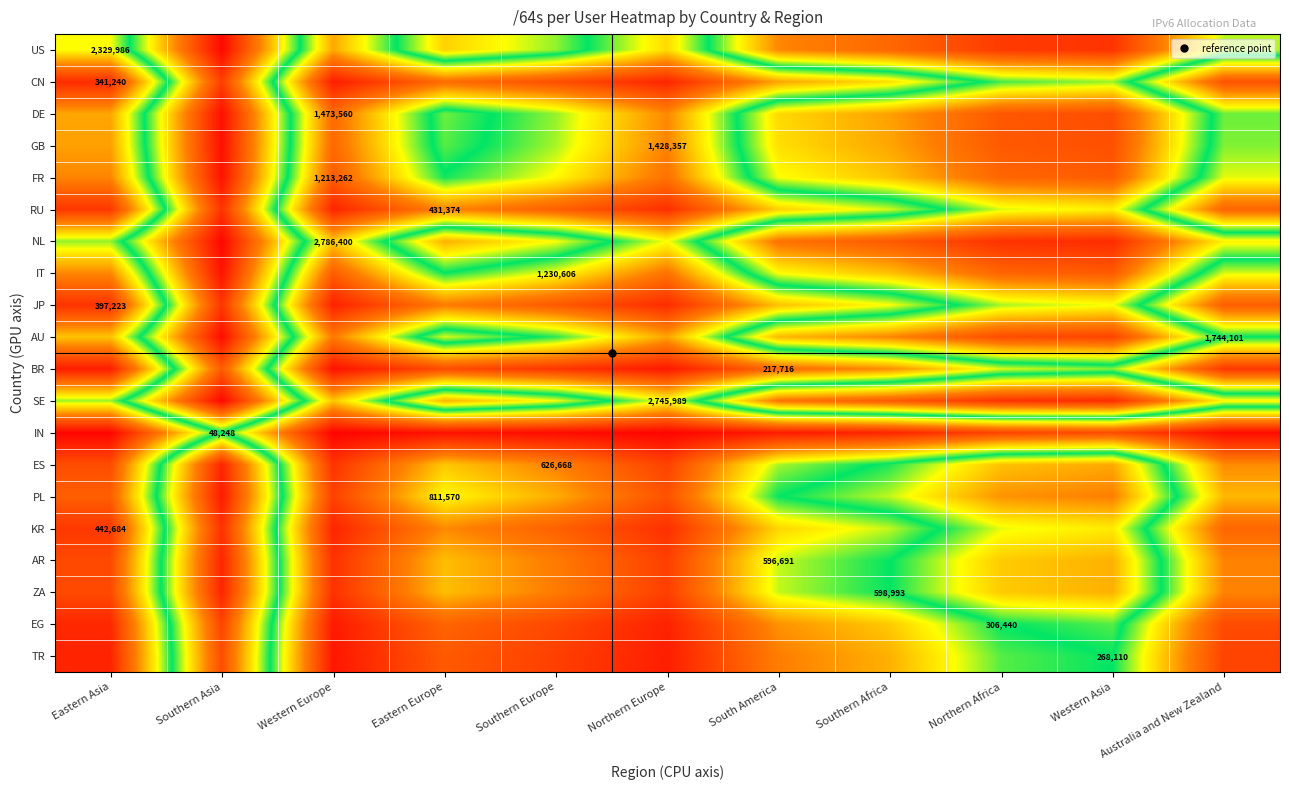

True or false: US has a value of 0.3 at Northern Europe.

False